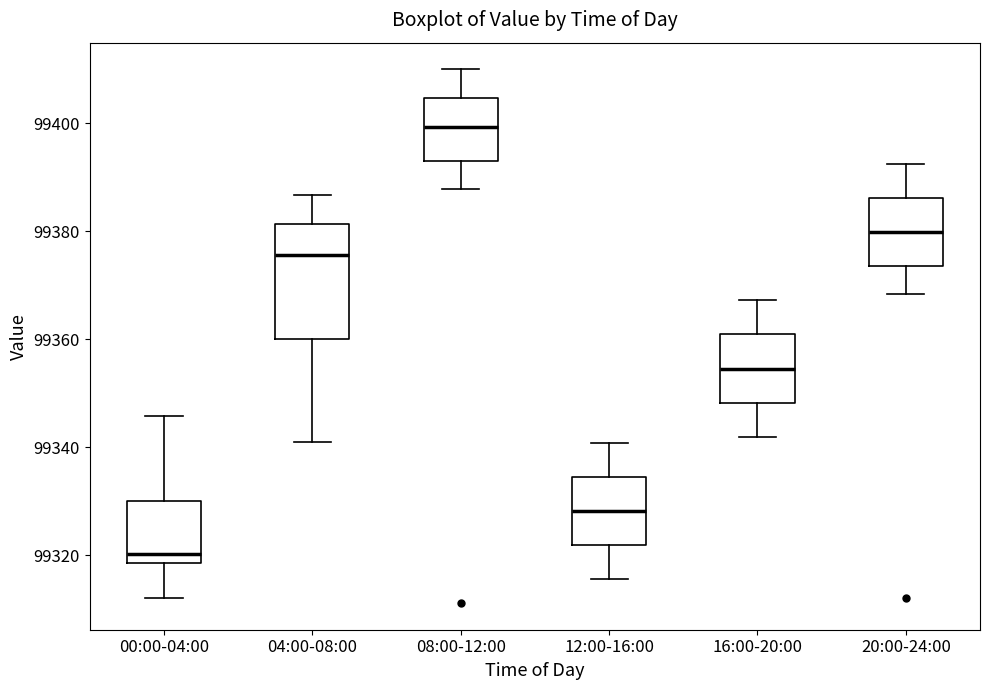

Reading left to right, transcribe this box plot: for each box, give where its median line is, the range the box spans, and where its two whiskers end, as read against the y-axis. The values are not printed on the chart, so give them approximately, as read against the axis.

00:00-04:00: median 99320, box 99318 to 99330, whiskers 99312 to 99346
04:00-08:00: median 99376, box 99360 to 99382, whiskers 99340 to 99386
08:00-12:00: median 99400, box 99394 to 99404, whiskers 99388 to 99410
12:00-16:00: median 99328, box 99322 to 99334, whiskers 99316 to 99340
16:00-20:00: median 99354, box 99348 to 99360, whiskers 99342 to 99368
20:00-24:00: median 99380, box 99374 to 99386, whiskers 99368 to 99392